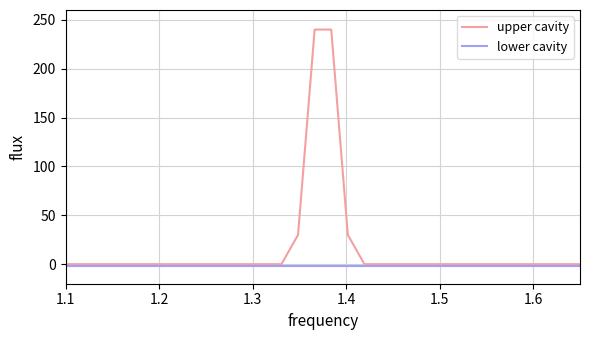

What is the maximum value for lower cavity?

-2